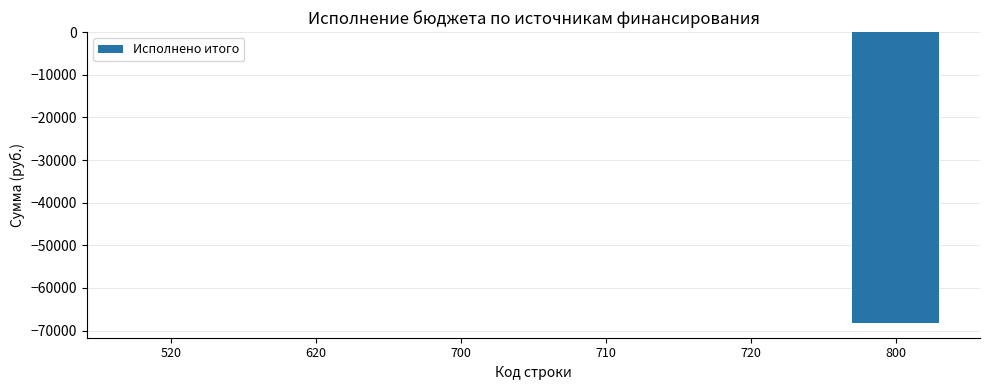

What is the sum of all values?

-68252.4